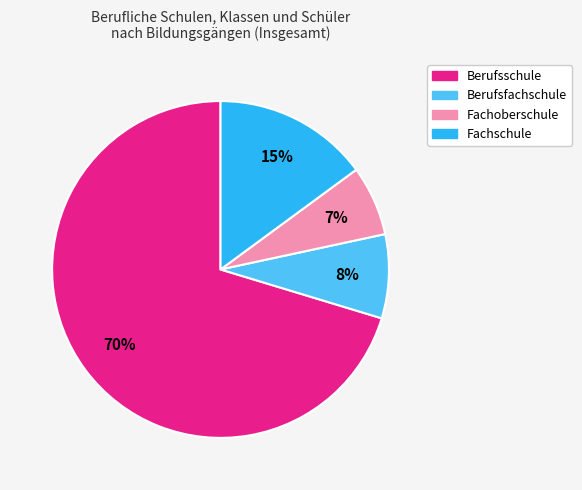

Do Berufsschule and Berufsfachschule together represent more than half of the pie?

Yes